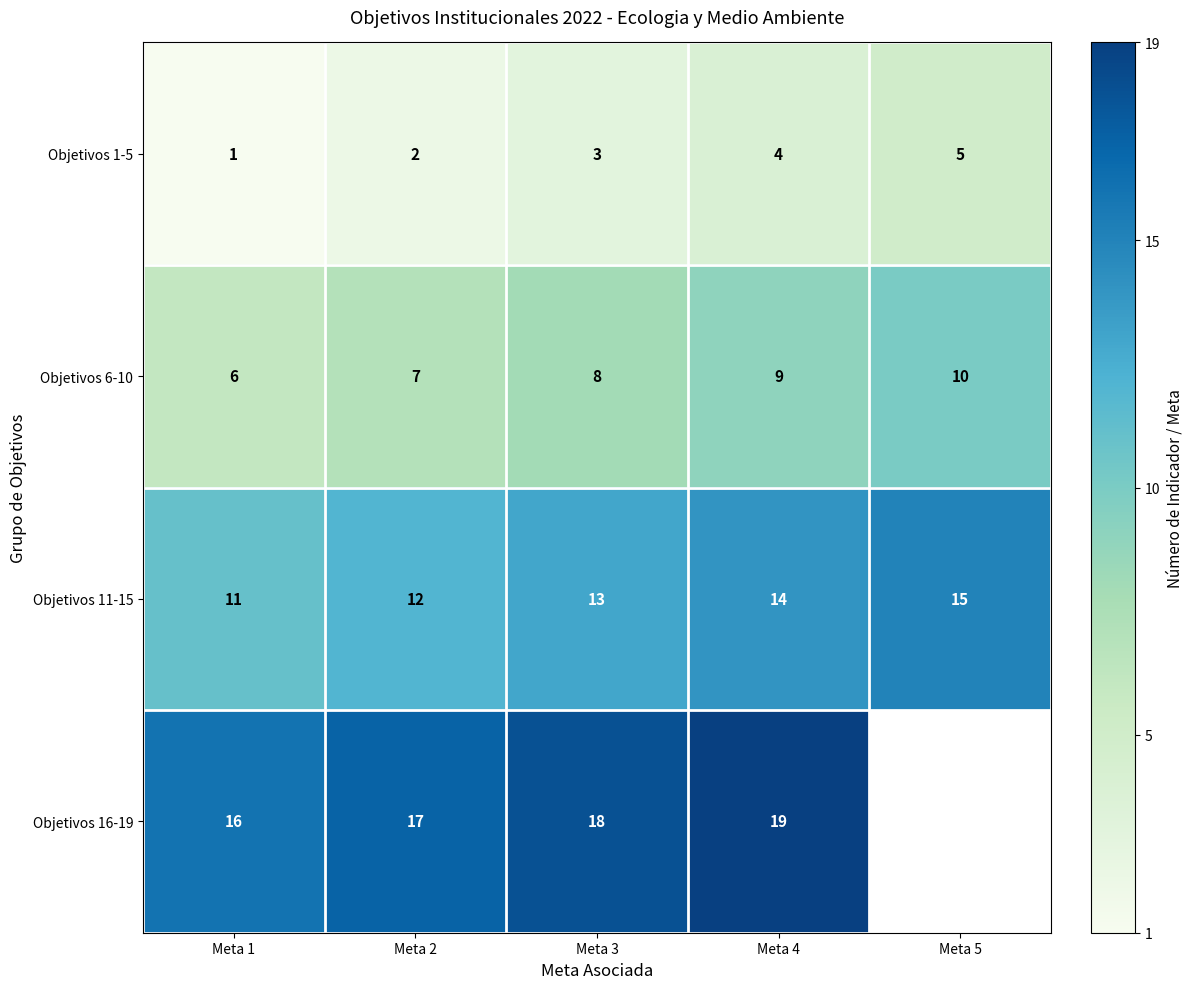

Is the value of Objetivos 1-5 at Meta 2 greater than the value of Objetivos 6-10 at Meta 5?

No